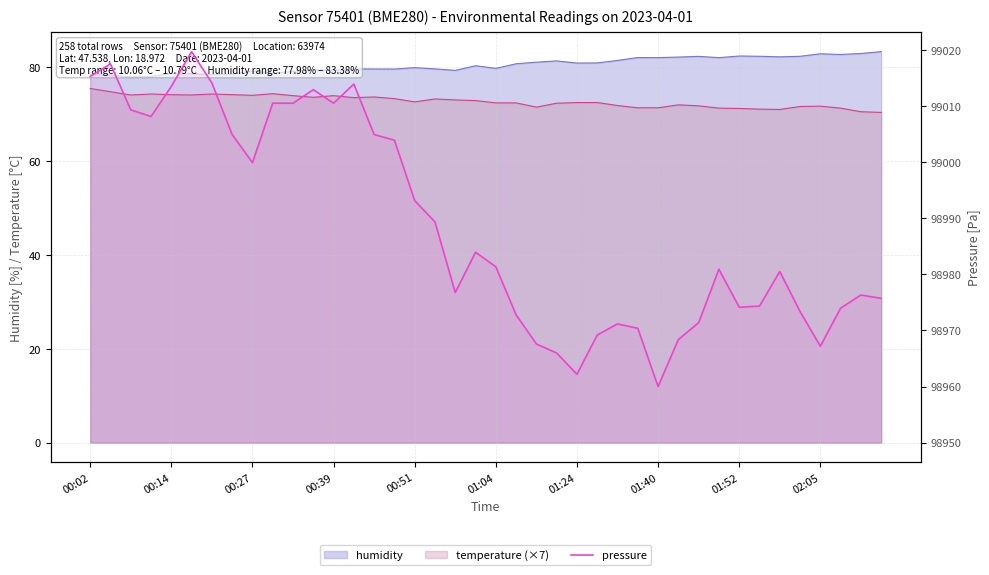

Is it true that the value at 02:05 is 64660.4?

False